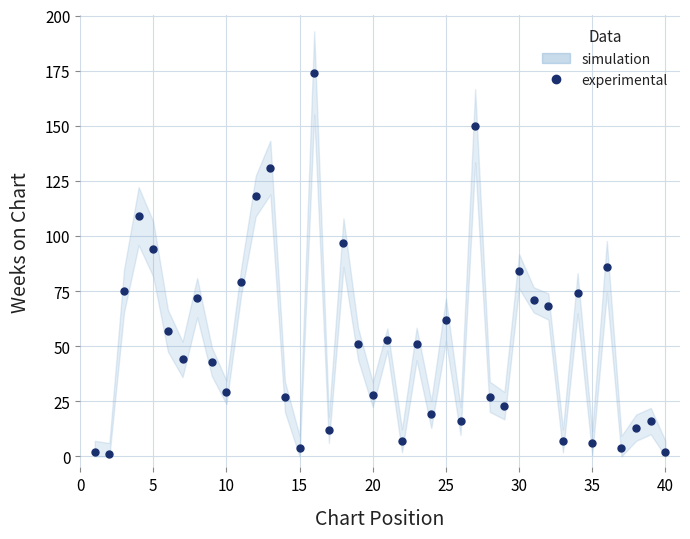

What is the average value?

52